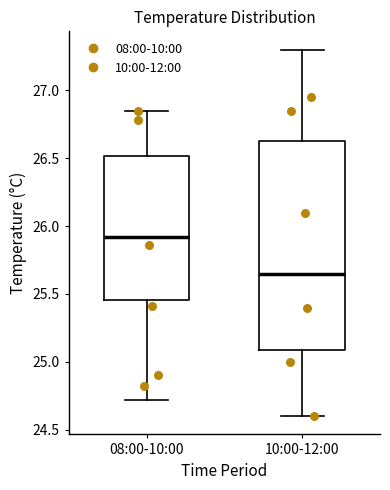

Which box has the highest median line?

08:00-10:00